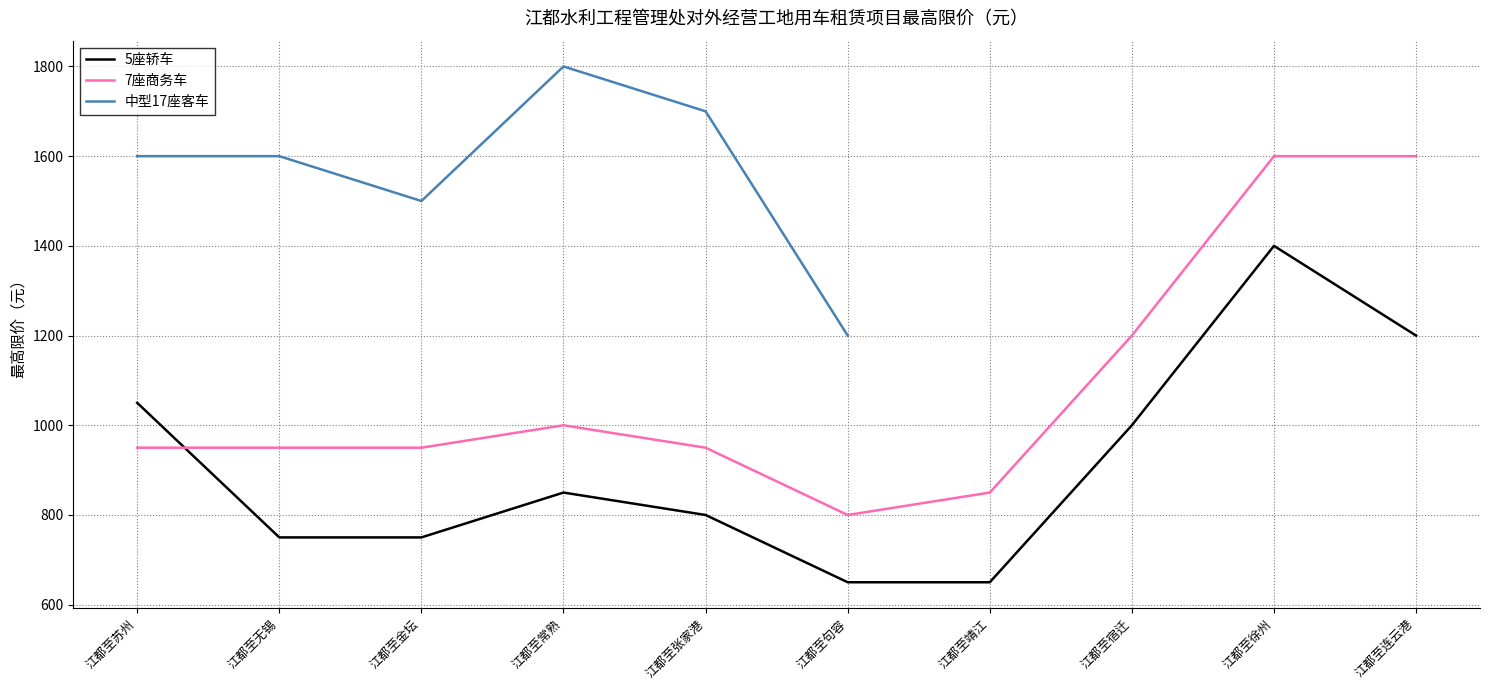

Which has a higher value, 江都至句容 or 江都至金坛?

江都至金坛